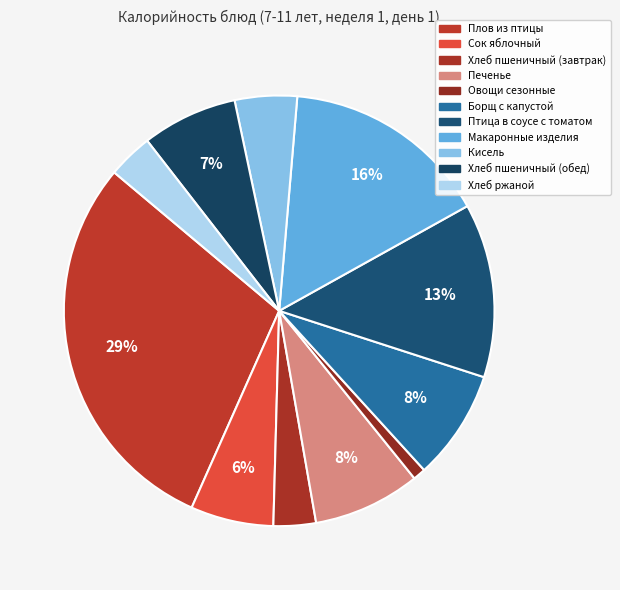

Does any single category account for the majority?

No